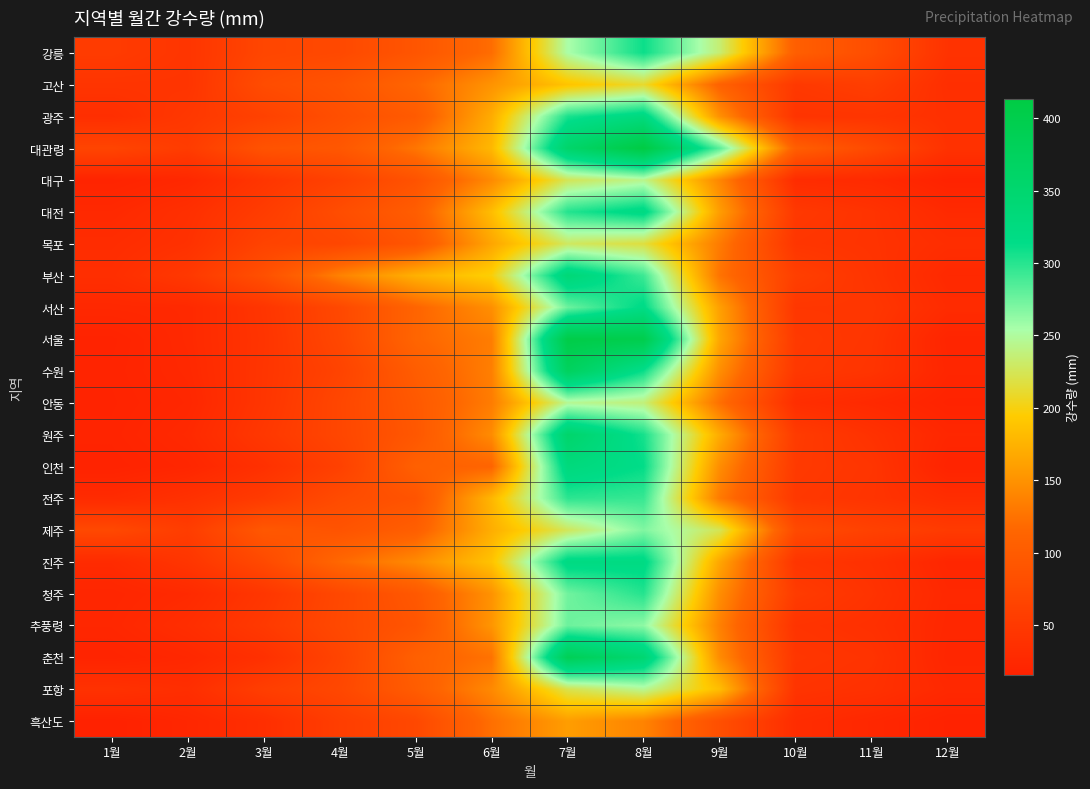

Rank the series by their maximum value, from lowest to highest.

흑산도, 고산, 목포, 대구, 안동, 포항, 제주, 추풍령, 전주, 청주, 강릉, 서산, 진주, 대전, 광주, 인천, 부산, 원주, 수원, 춘천, 서울, 대관령